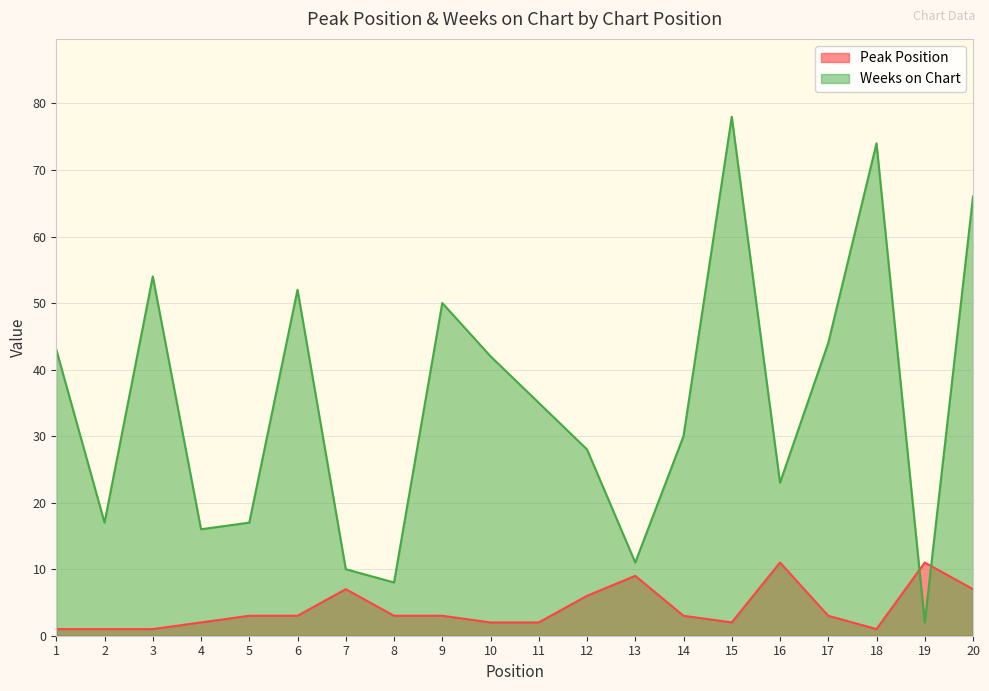

The value of Weeks on Chart at 10 is 42. True or false?

True